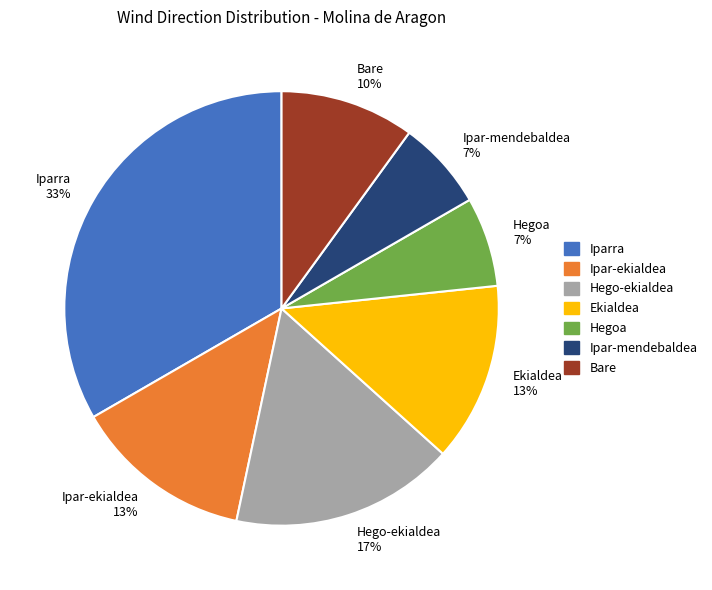

Which slice is the largest?

Iparra